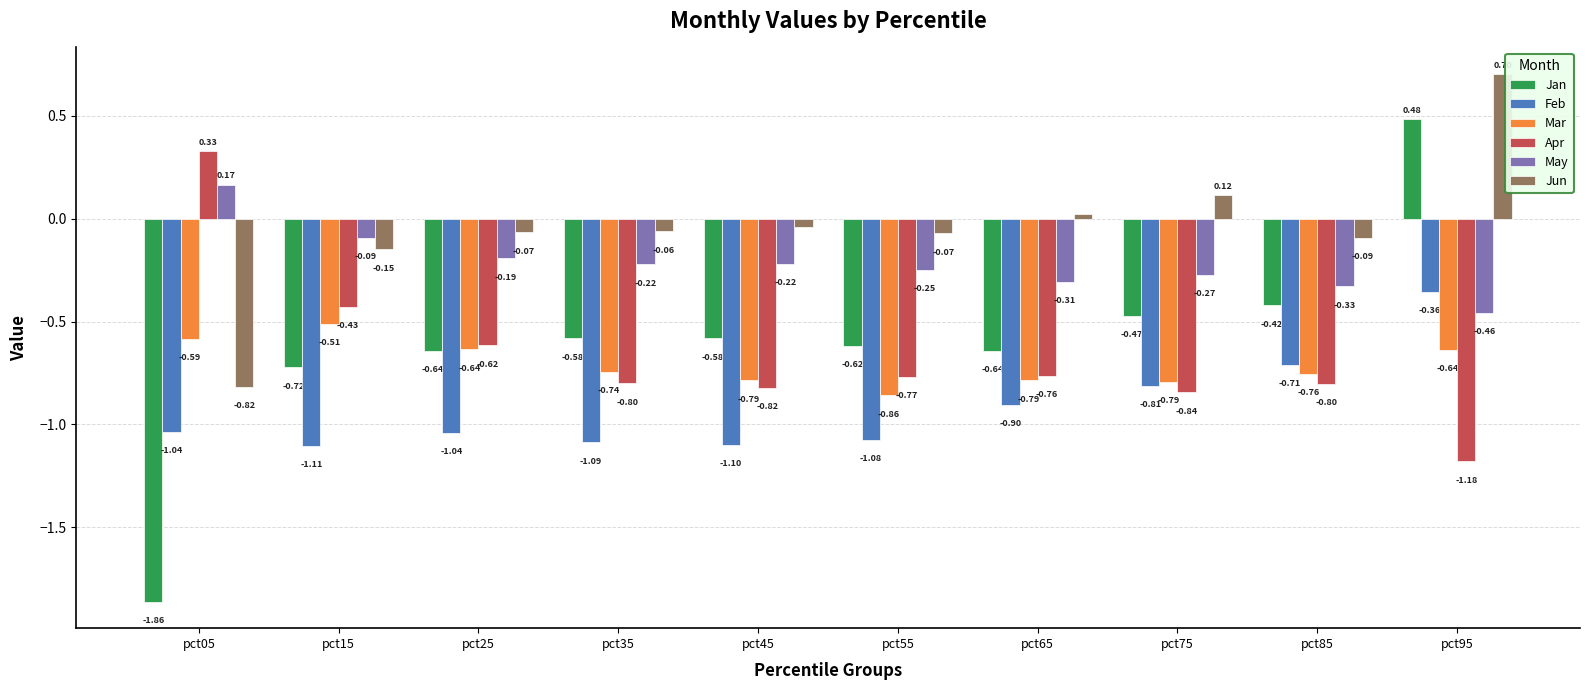

What is the total value across all series at pct05?

-3.8